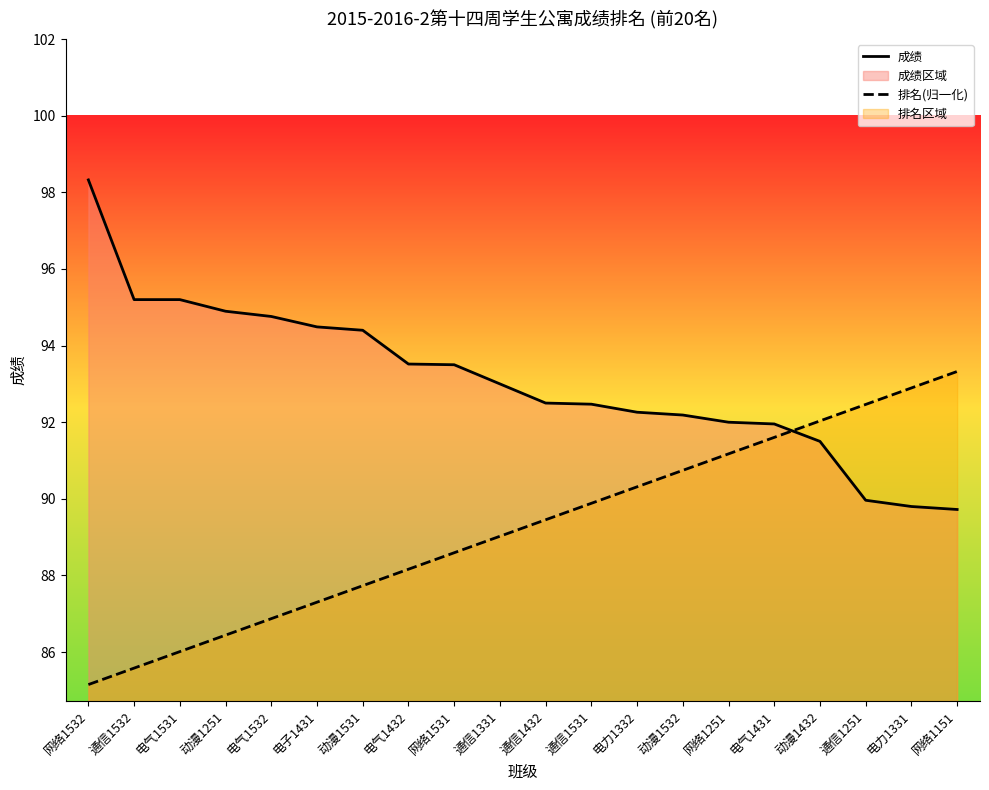

Between 通信1432 and 通信1532, which is larger?

通信1532